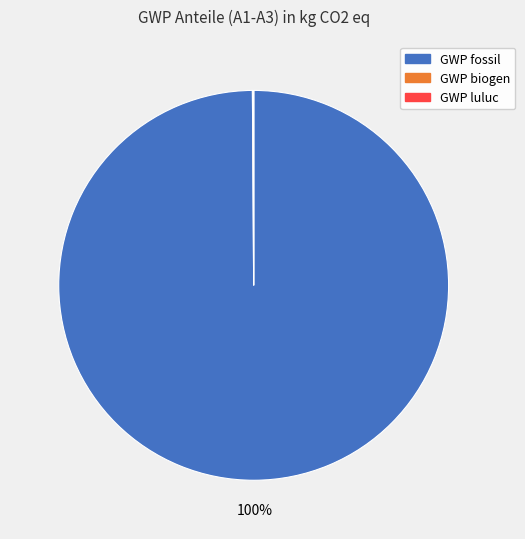

To the nearest percent, what is the average slice percentage?

33%